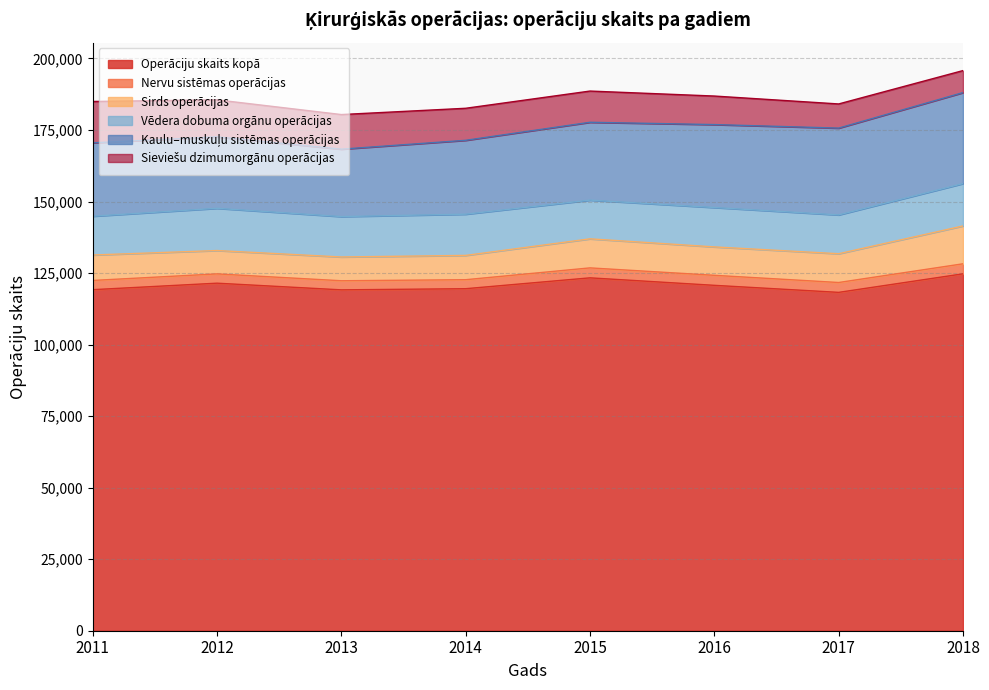

Read the Nervu sistēmas operācijas value at 2011.

3222